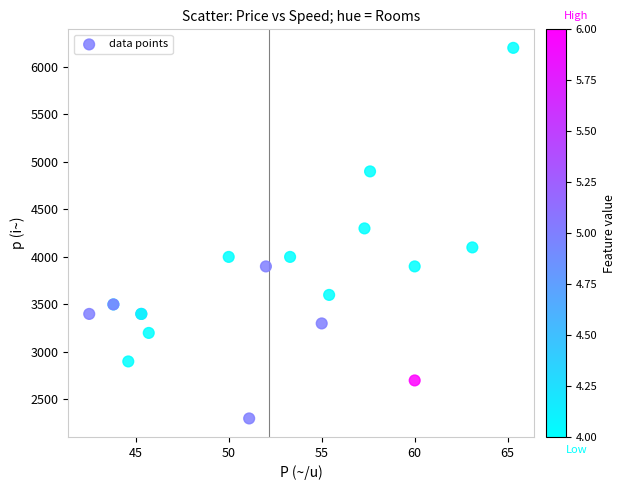

What Y value in the scatter plot is closest to 4250?

4300